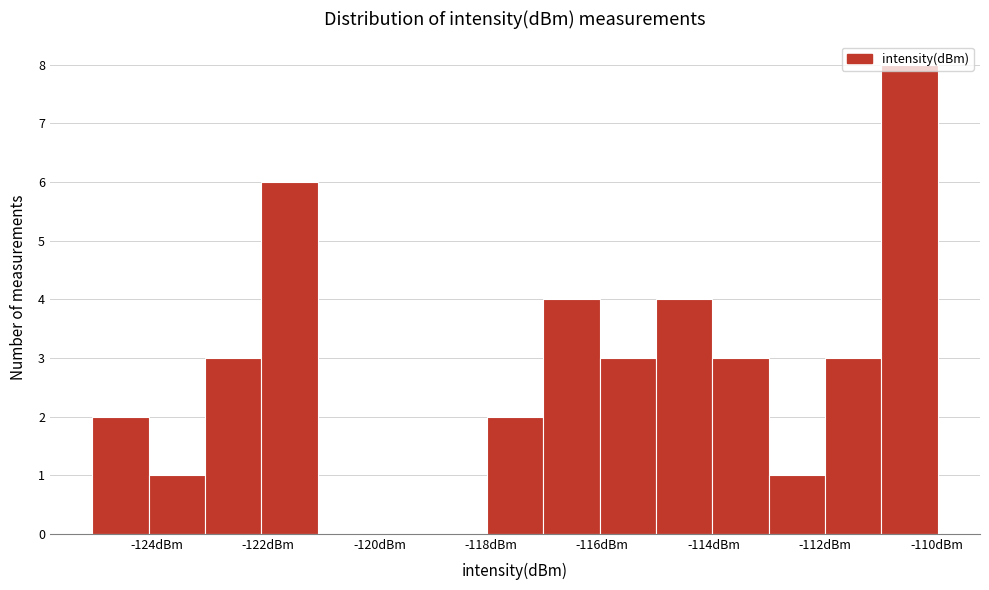

How tall is the bar that spans -125.2 to -124.2 on the x-axis? Neither the bar edges nor the heights are printed on the chart, so give them approximately, as read against the axes.

2